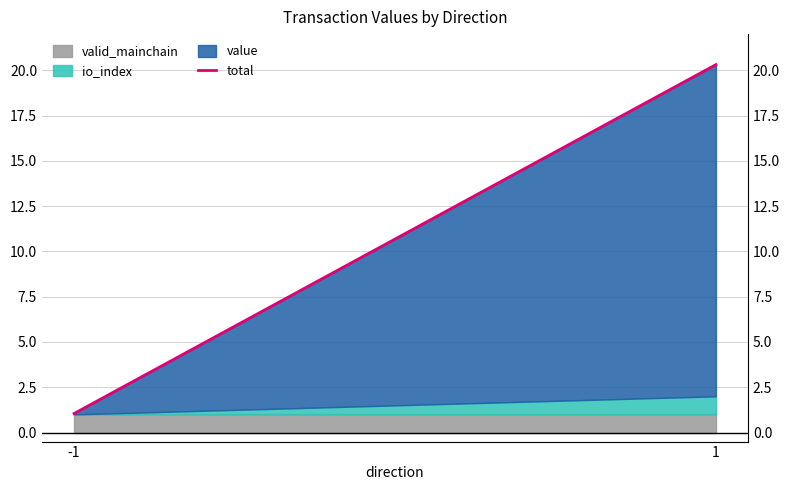

Reading left to right, what are all the values shown in this chart?

-1=1.0	1=20.3